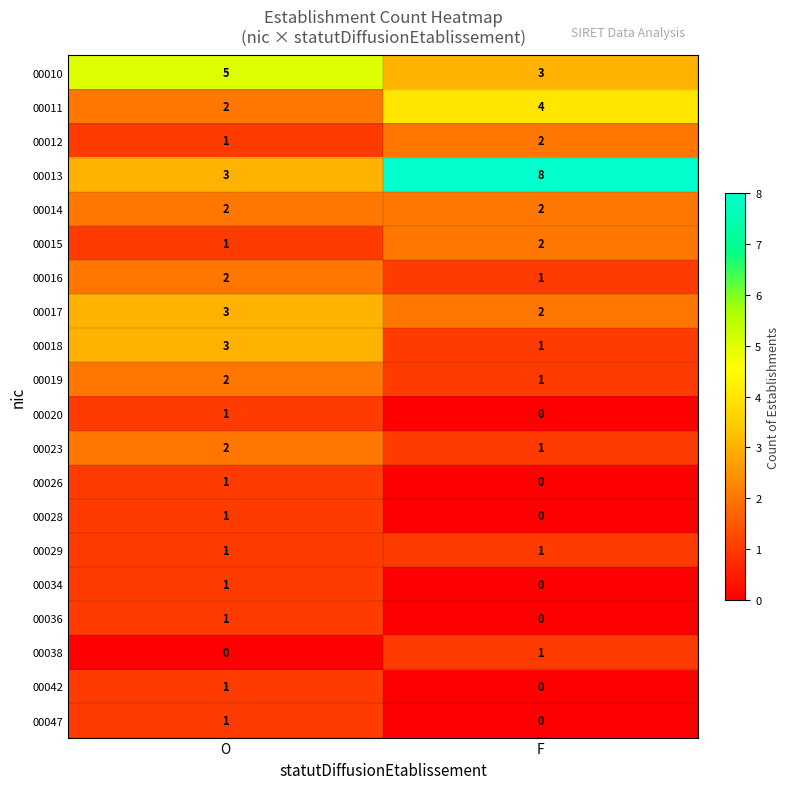

The 00034 series shows 0 at F. True or false?

True